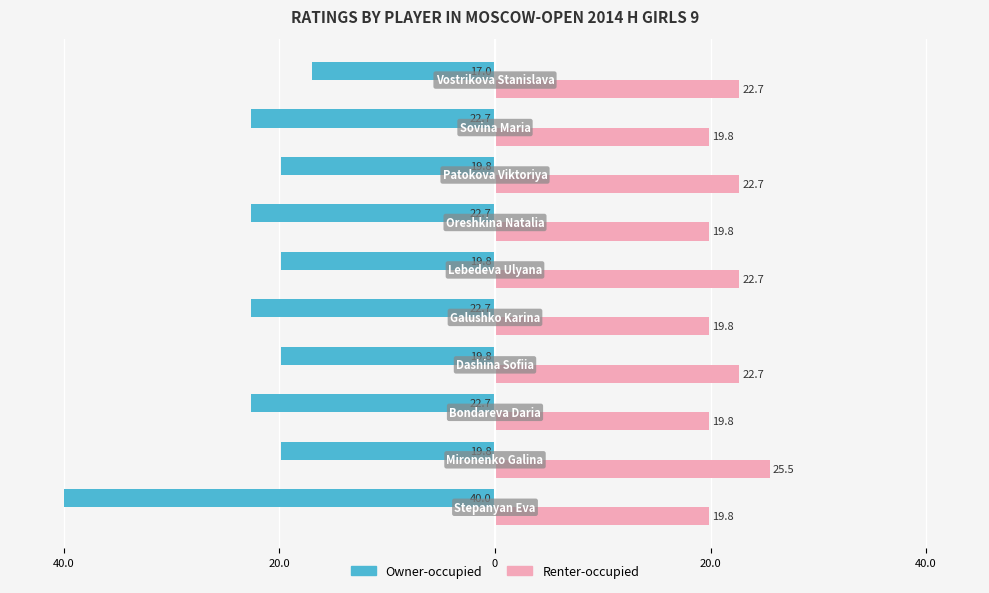

What is the average value of the Renter-occupied series?

21.5